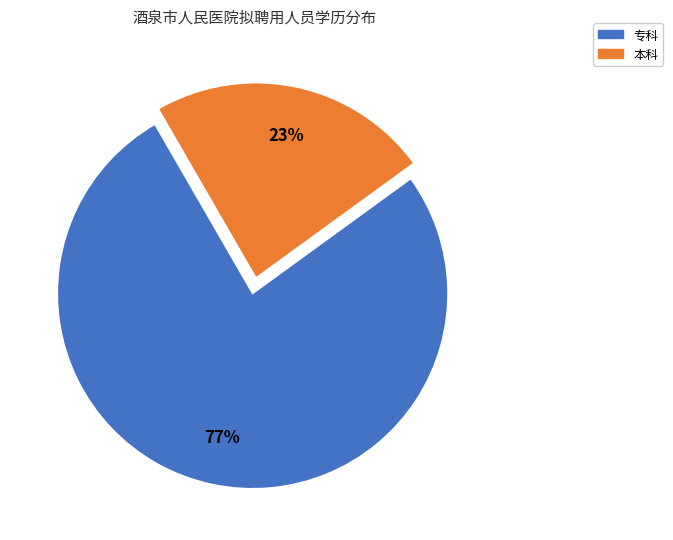

The 专科 slice represents 82% of the pie. True or false?

False